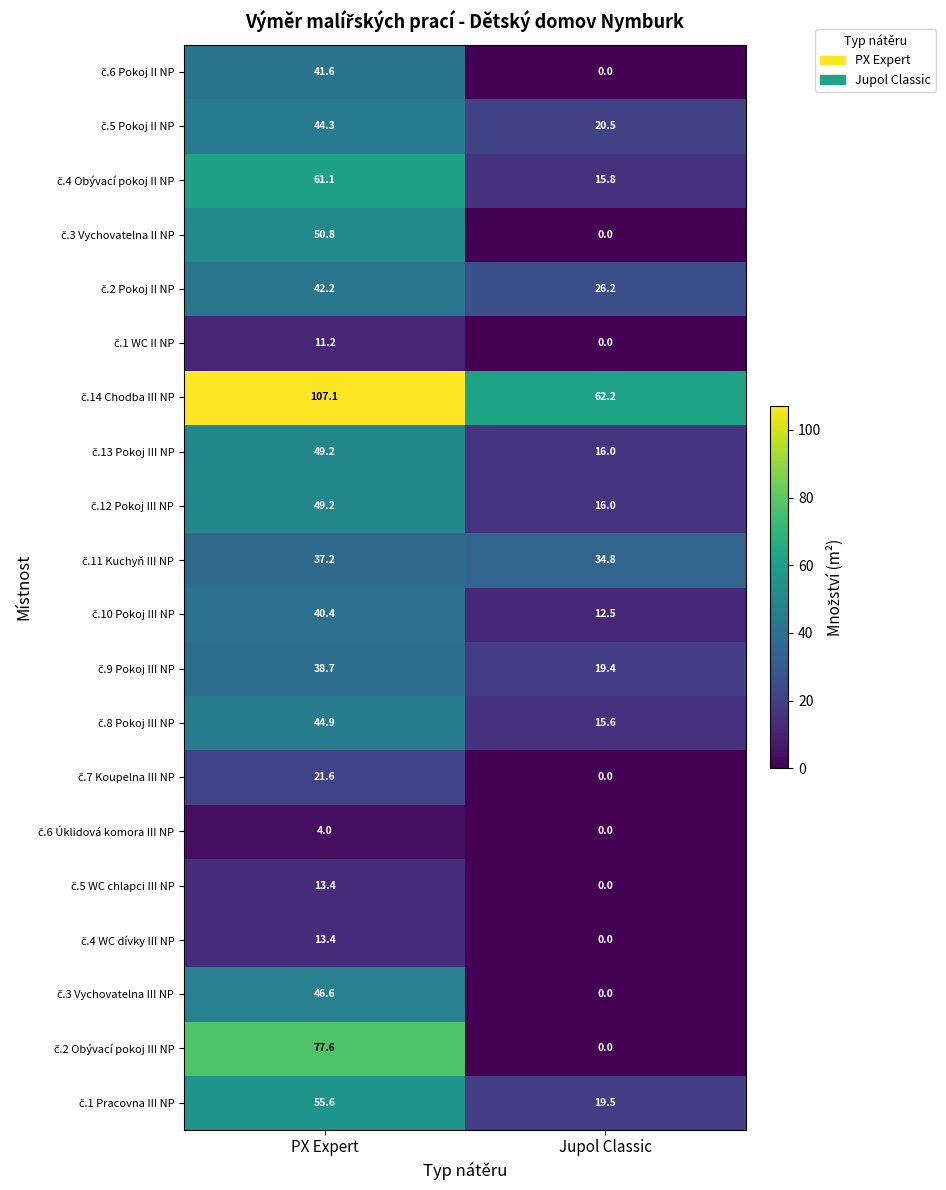

At which category is the sum across all series the highest?

PX Expert